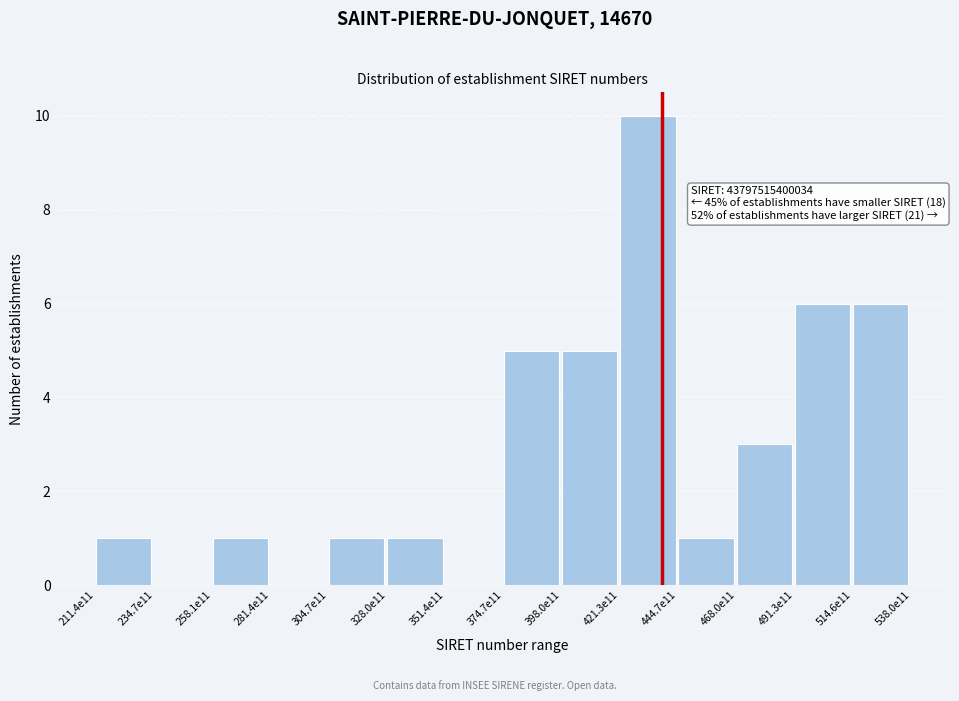

Reading left to right, transcribe all the data shown in this chart.

211.4e11=1	234.7e11=0	258.1e11=1	281.4e11=0	304.7e11=1	328.0e11=1	351.4e11=0	374.7e11=5	398.0e11=5	421.3e11=10	444.7e11=1	468.0e11=3	491.3e11=6	514.6e11=6